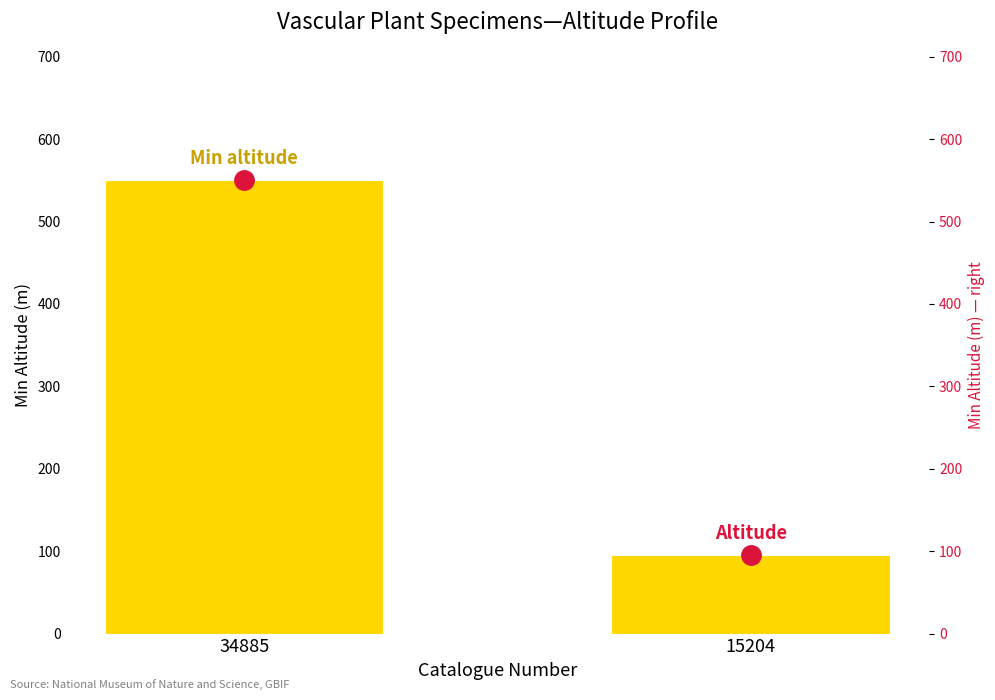

What is the sum of the Altitude (dotted) values at 15204 and 34885?

645